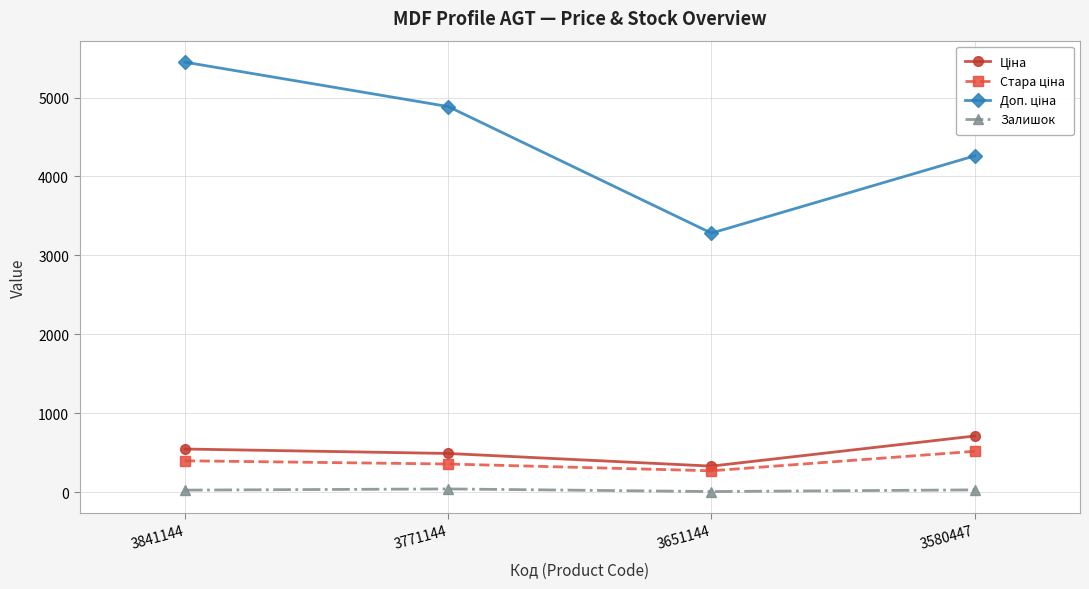

Which category has the highest value across all series?

3841144